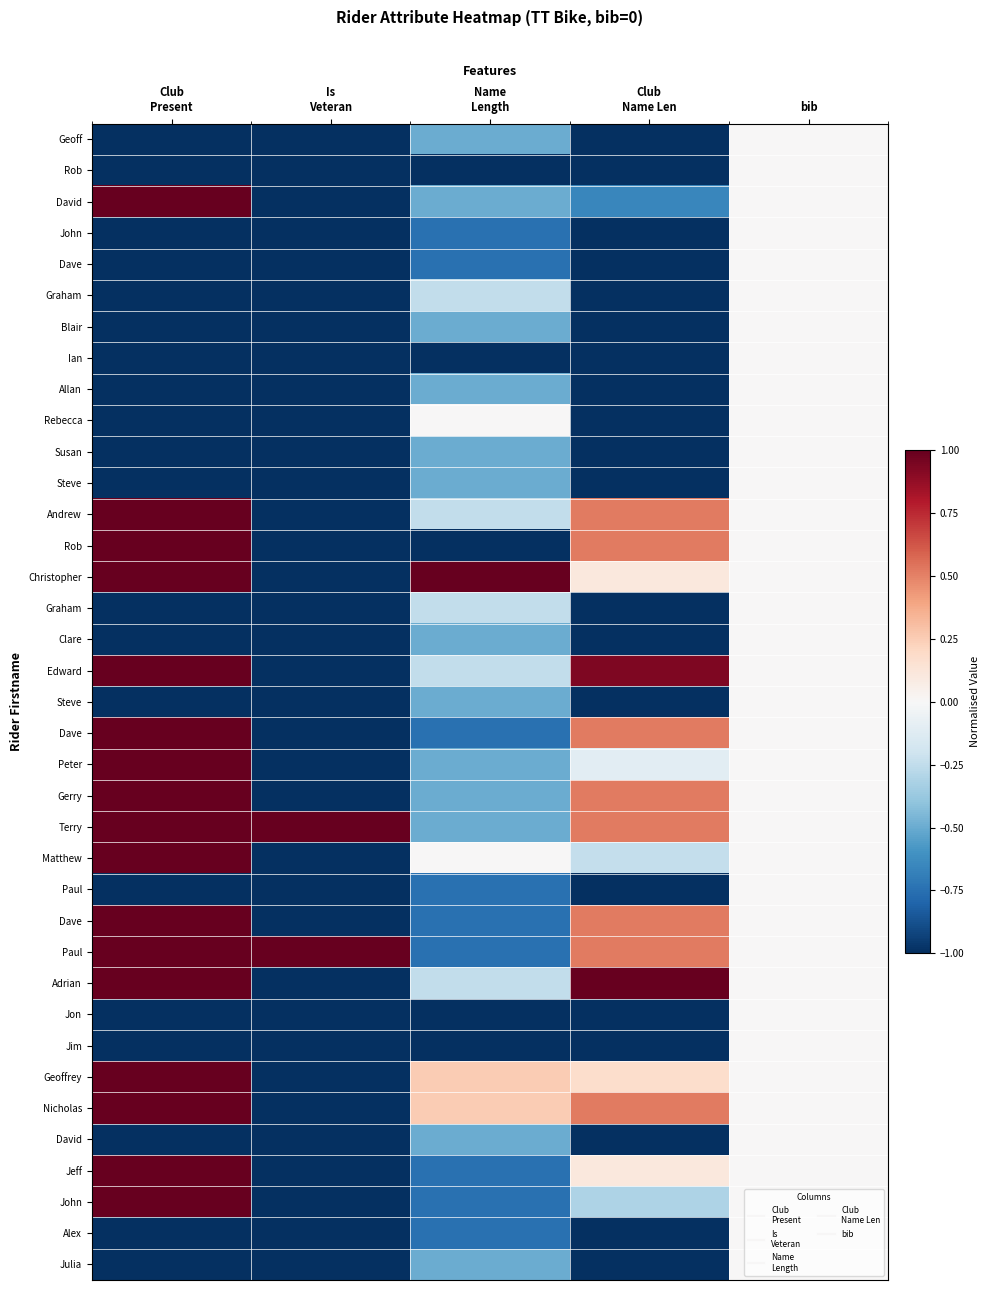

At how many categories does at least one series exceed 0?

4